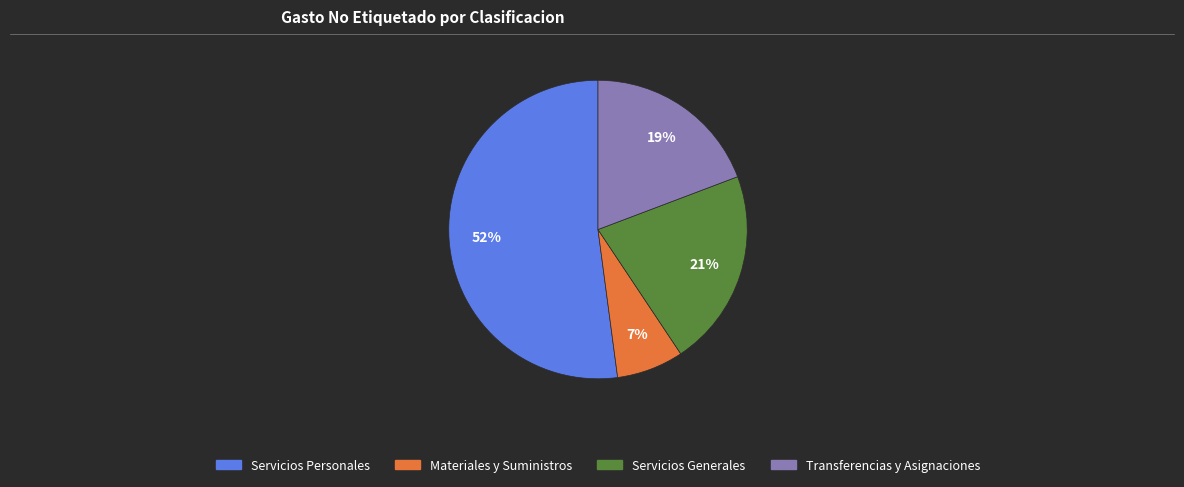

Count the number of slices in the pie.

4